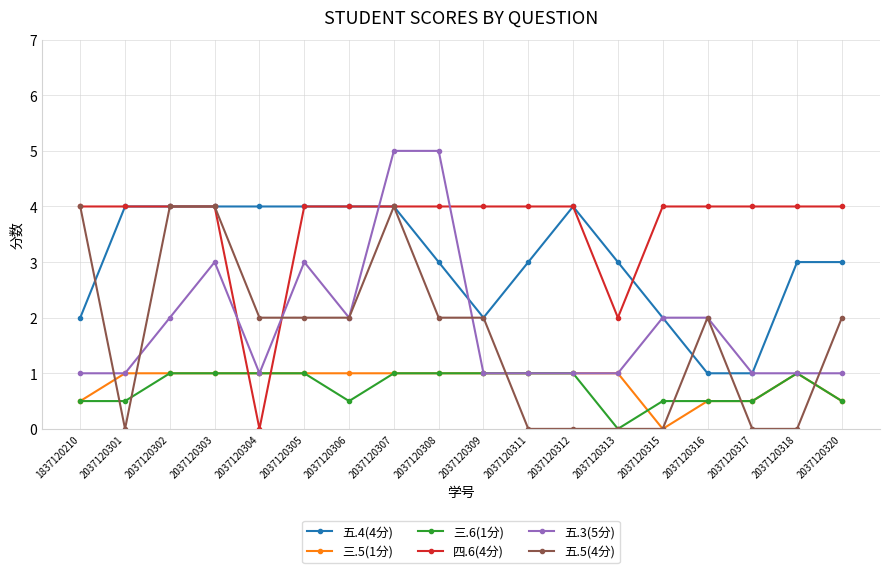

True or false: 三.6(1分) has a value of 0.2 at 2037120317.

False